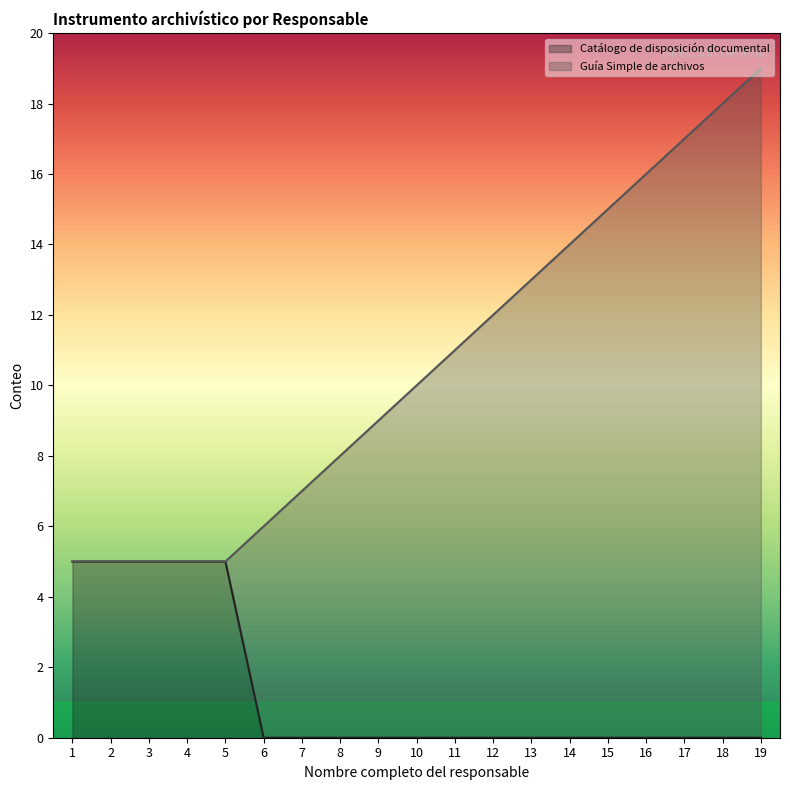

True or false: there are more than 0 points higher than both neighbors.

False